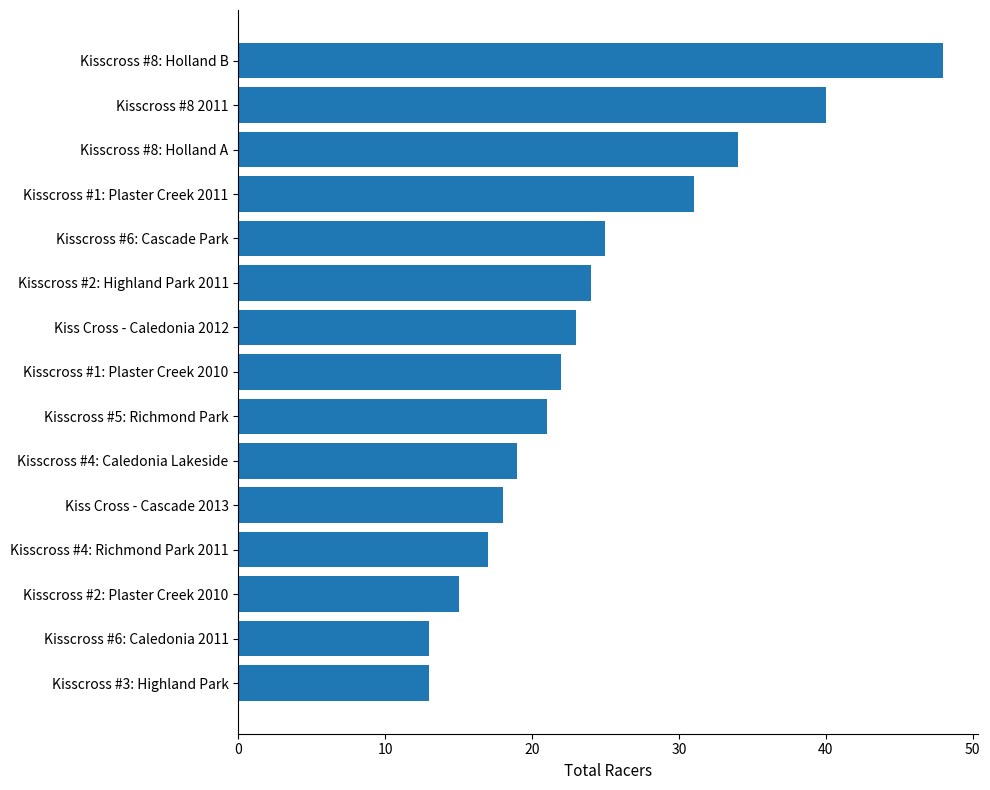

Approximately how many times larger is the value at Kisscross #6: Caledonia 2011 compared to Kisscross #1: Plaster Creek 2011?

0.4